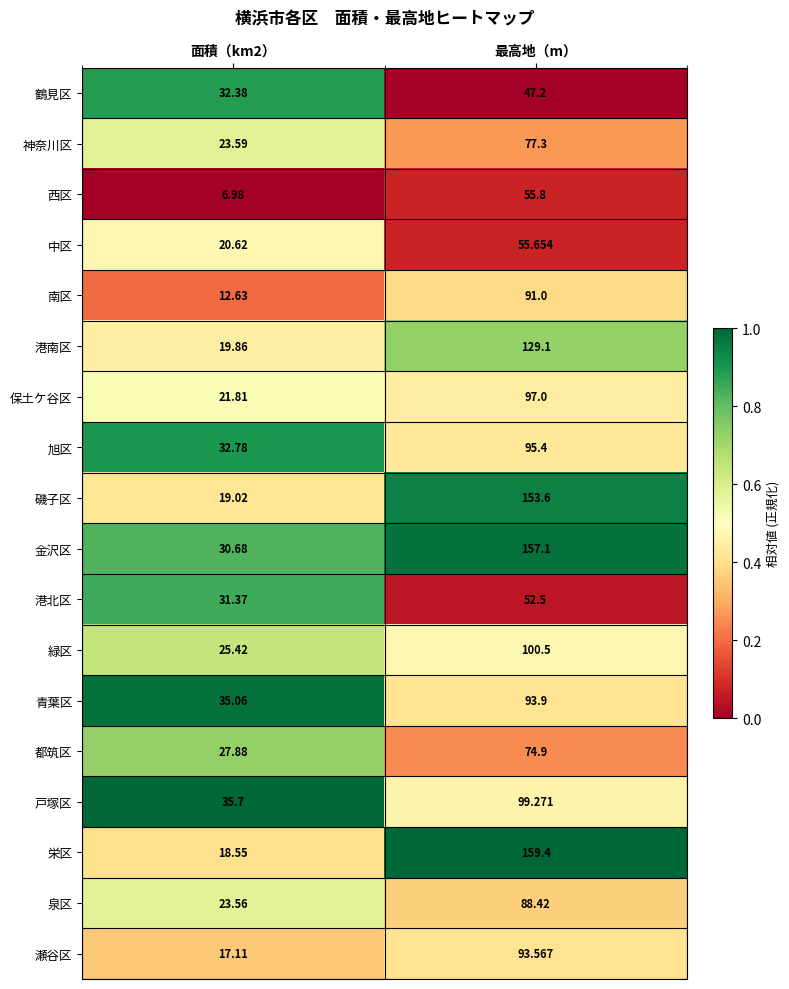

Where does the 栄区 series first go above 159?

最高地（m）